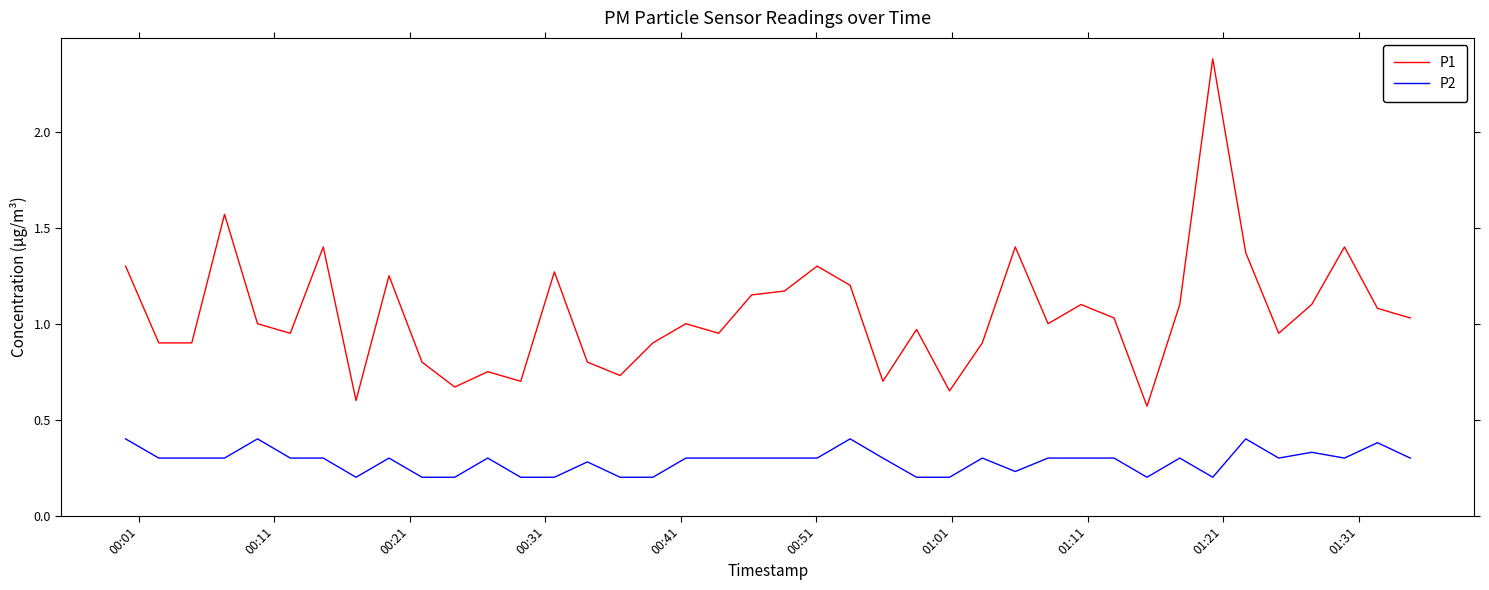

Which series has the largest total across all categories?

P1